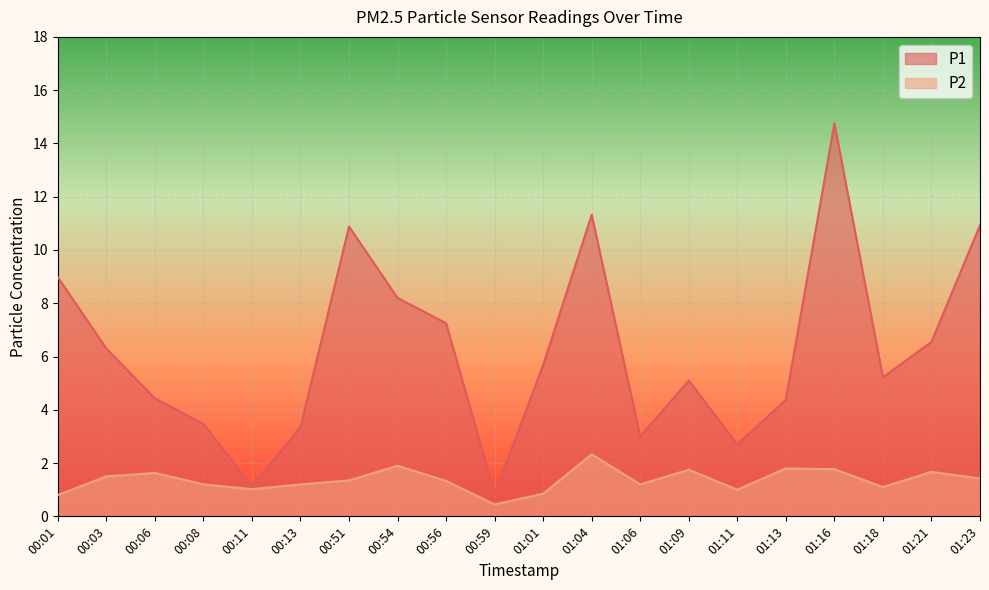

True or false: P1 and P2 cross at least once.

False